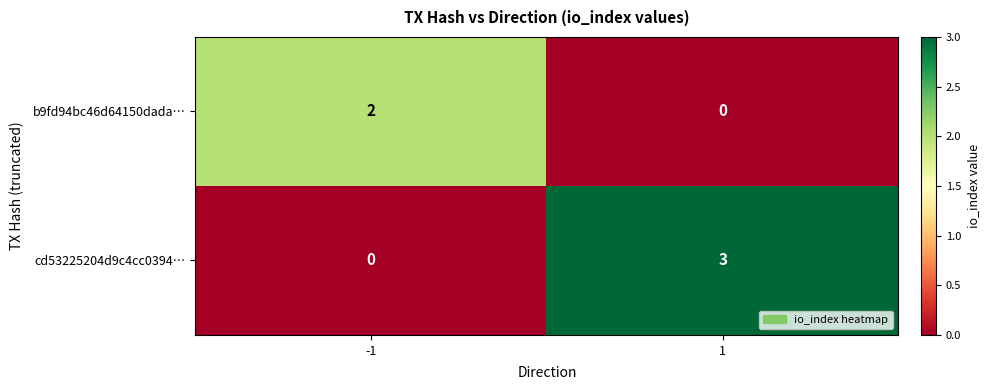

Which series has the widest spread of values?

cd53225204d9c4cc0394…